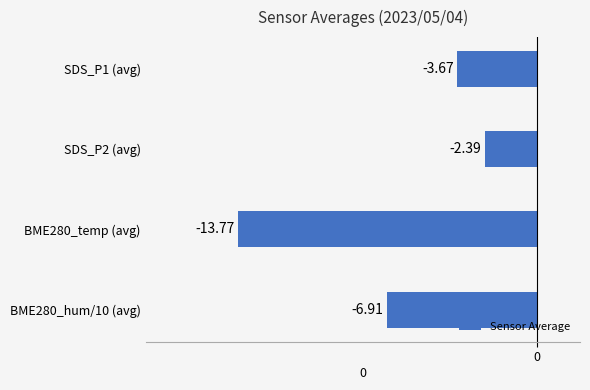

What is the change in value from SDS_P2 (avg) to BME280_temp (avg)?

-11.4